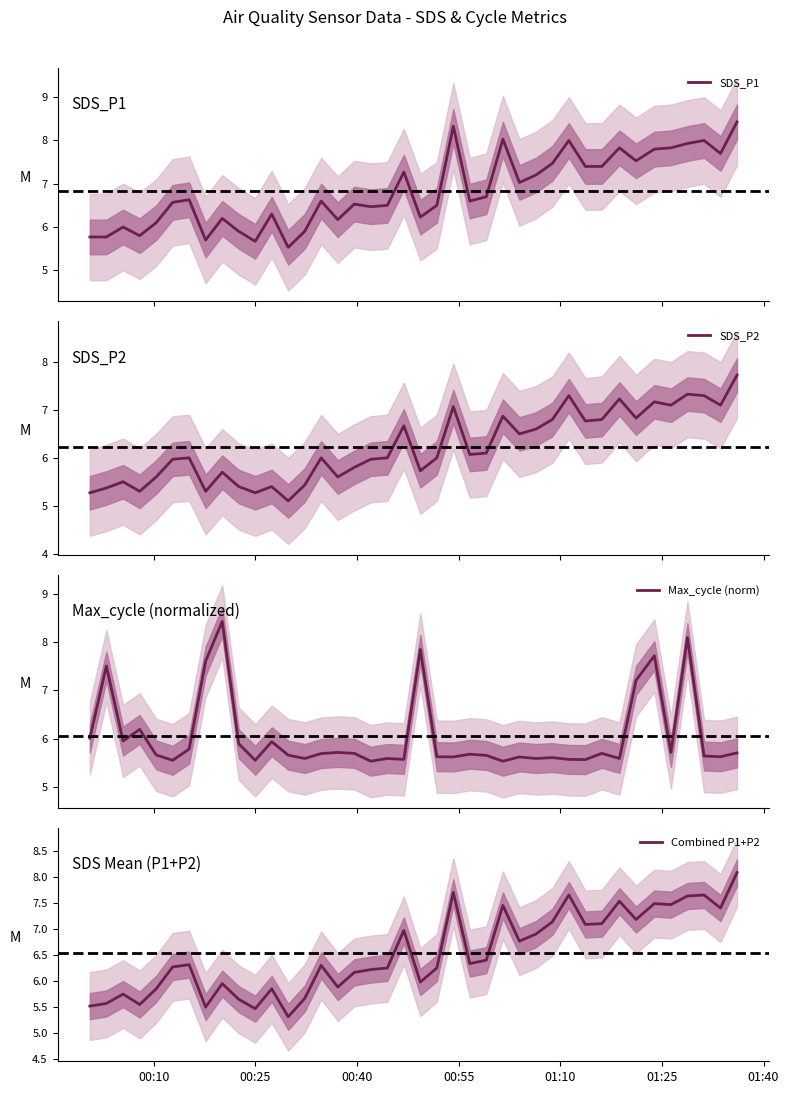

Which series has the largest total across all categories?

SDS_P1